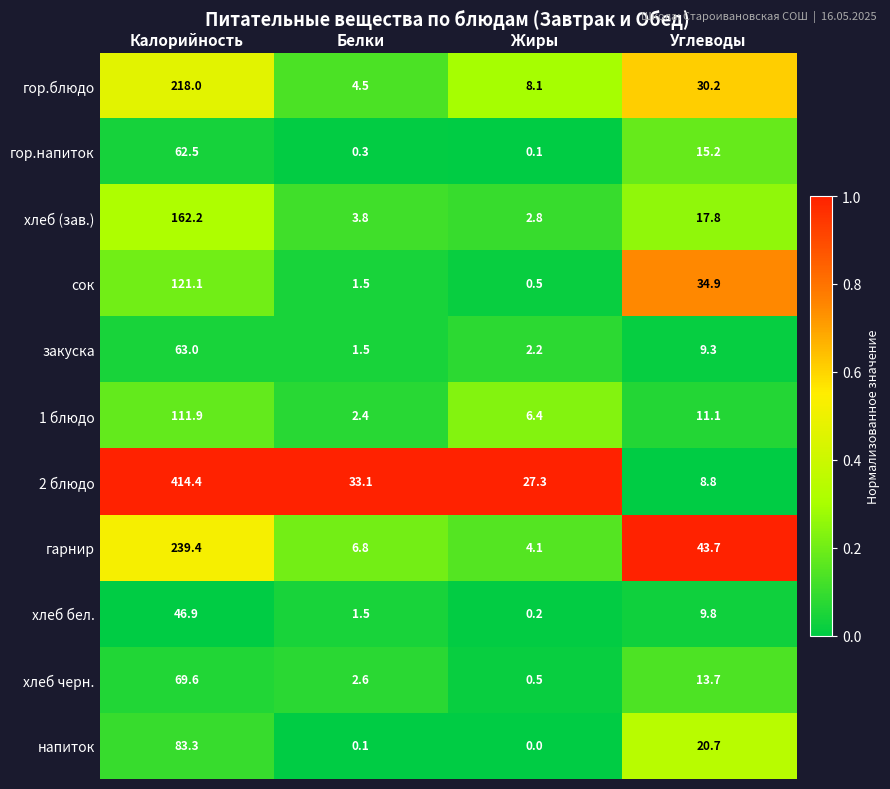

What is the spread (max minus min) of values at Углеводы?

34.9